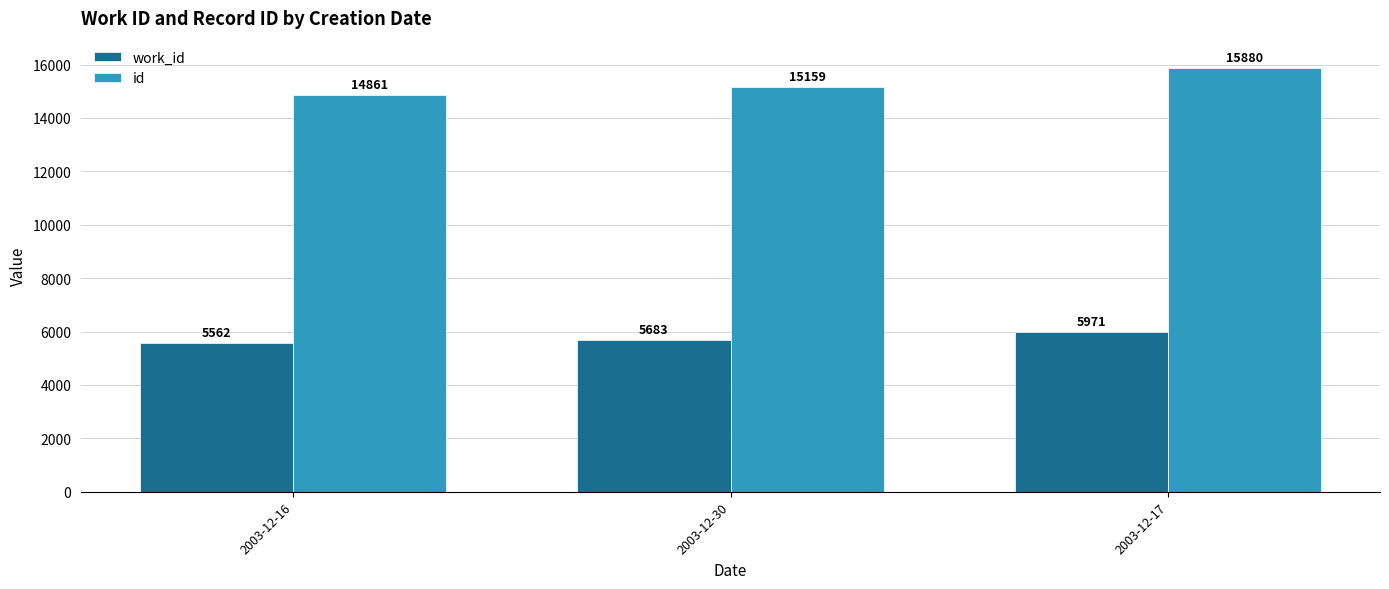

What is the approximate value of work_id at 2003-12-30?

5683